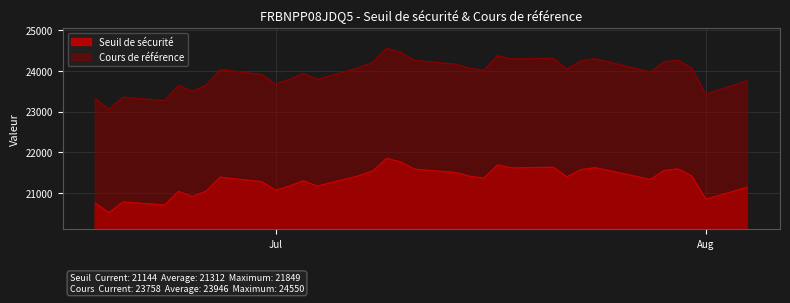

Rank the series by their average value, from lowest to highest.

Seuil de sécurité, Cours de référence